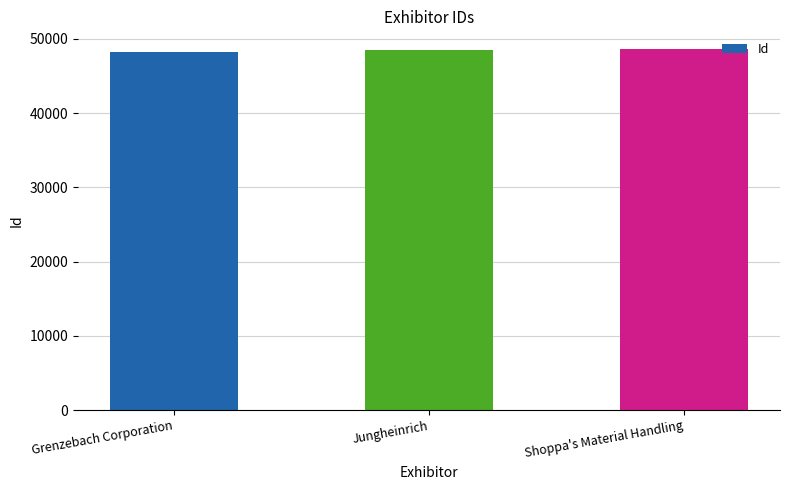

The value at Shoppa's Material Handling is 27957. True or false?

False